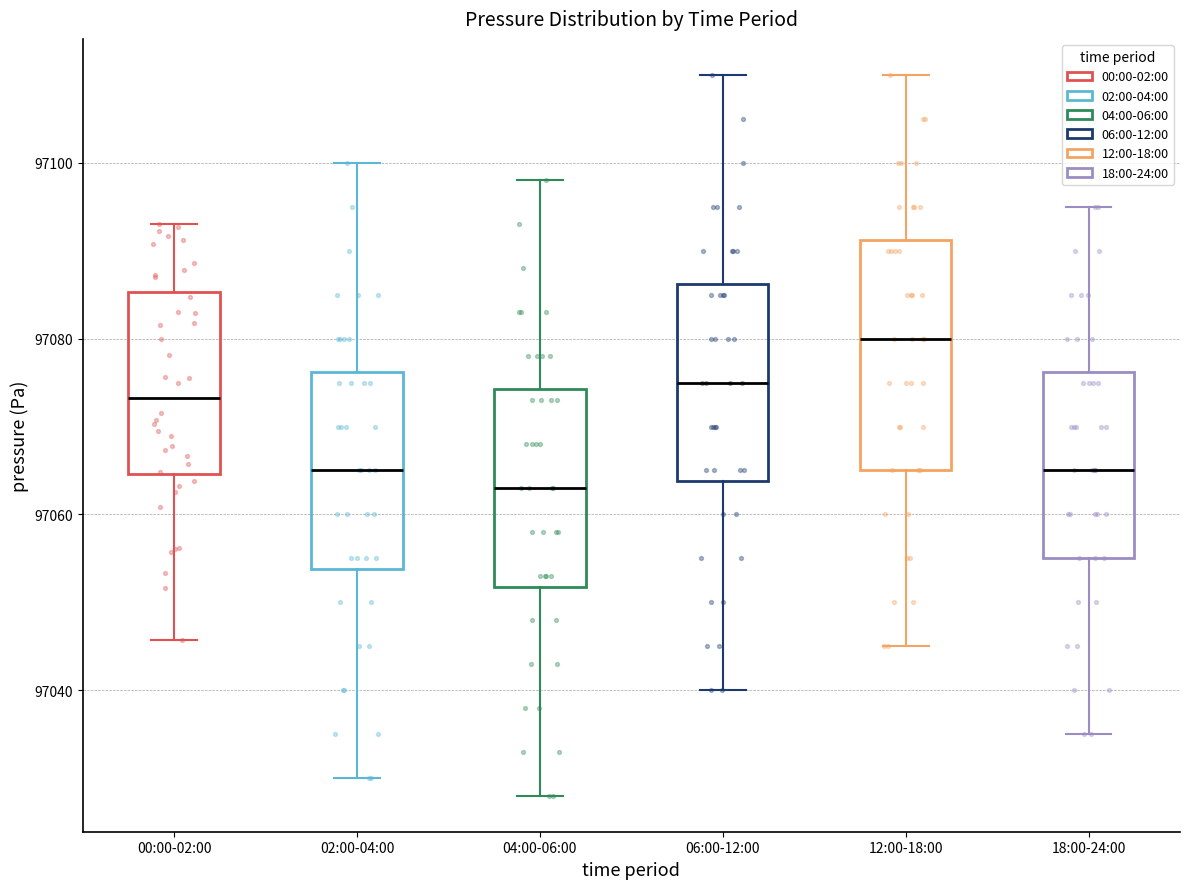

Where is the lower edge of the box for 06:00-12:00 on the y-axis? The values are not printed on the chart, so give them approximately, as read against the axis.

97064